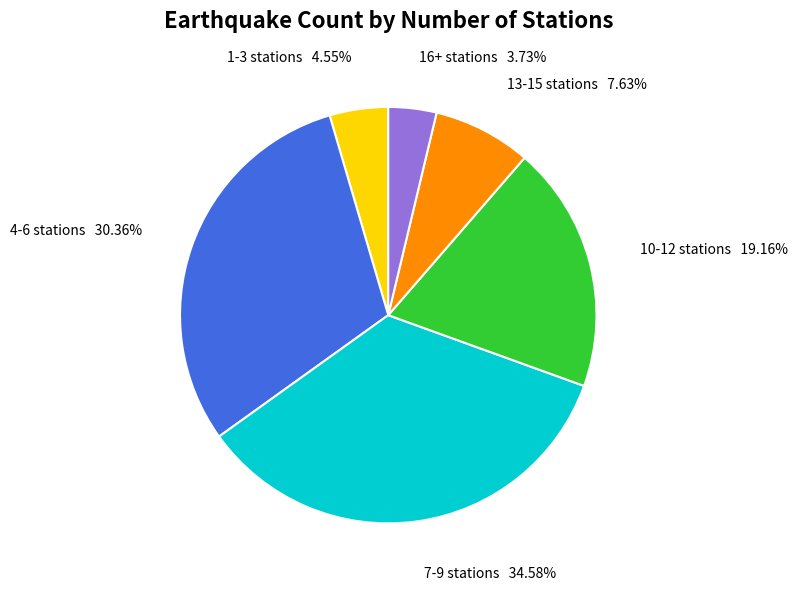

How many segments does this pie chart have?

6